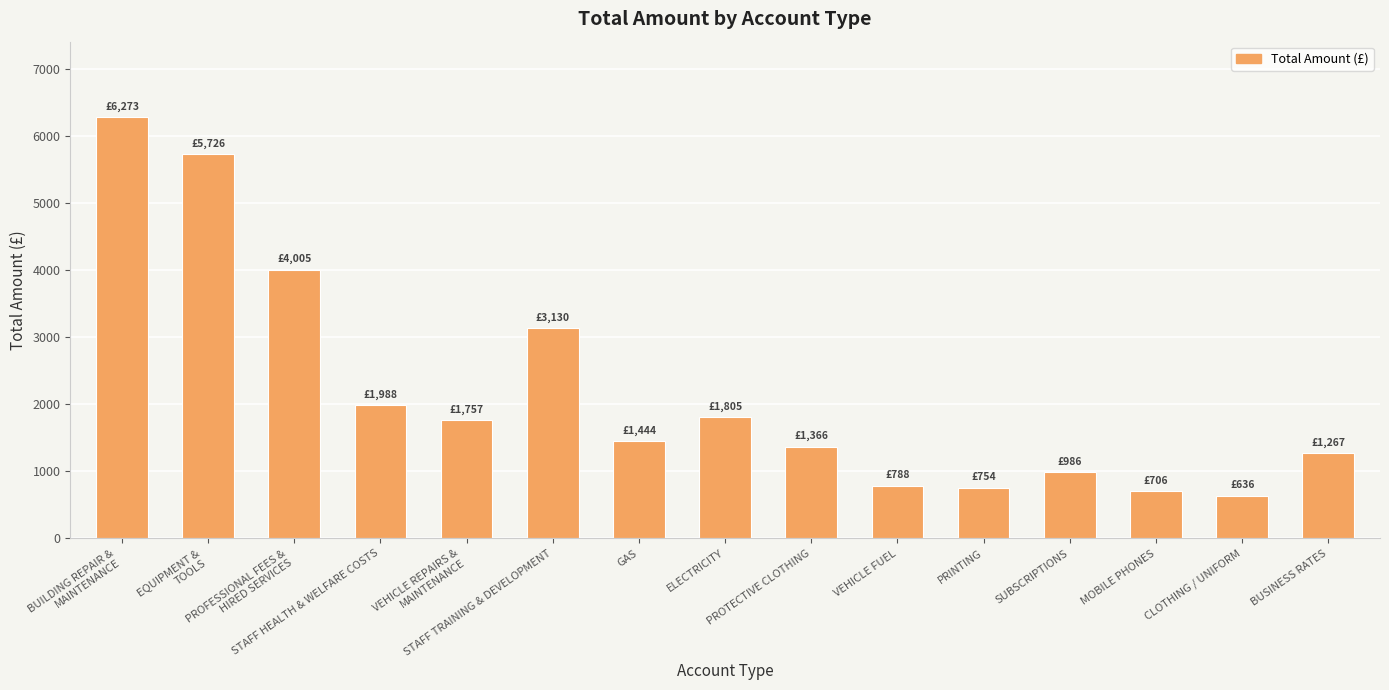

At which label does the data first exceed 1443?

BUILDING REPAIR &
MAINTENANCE